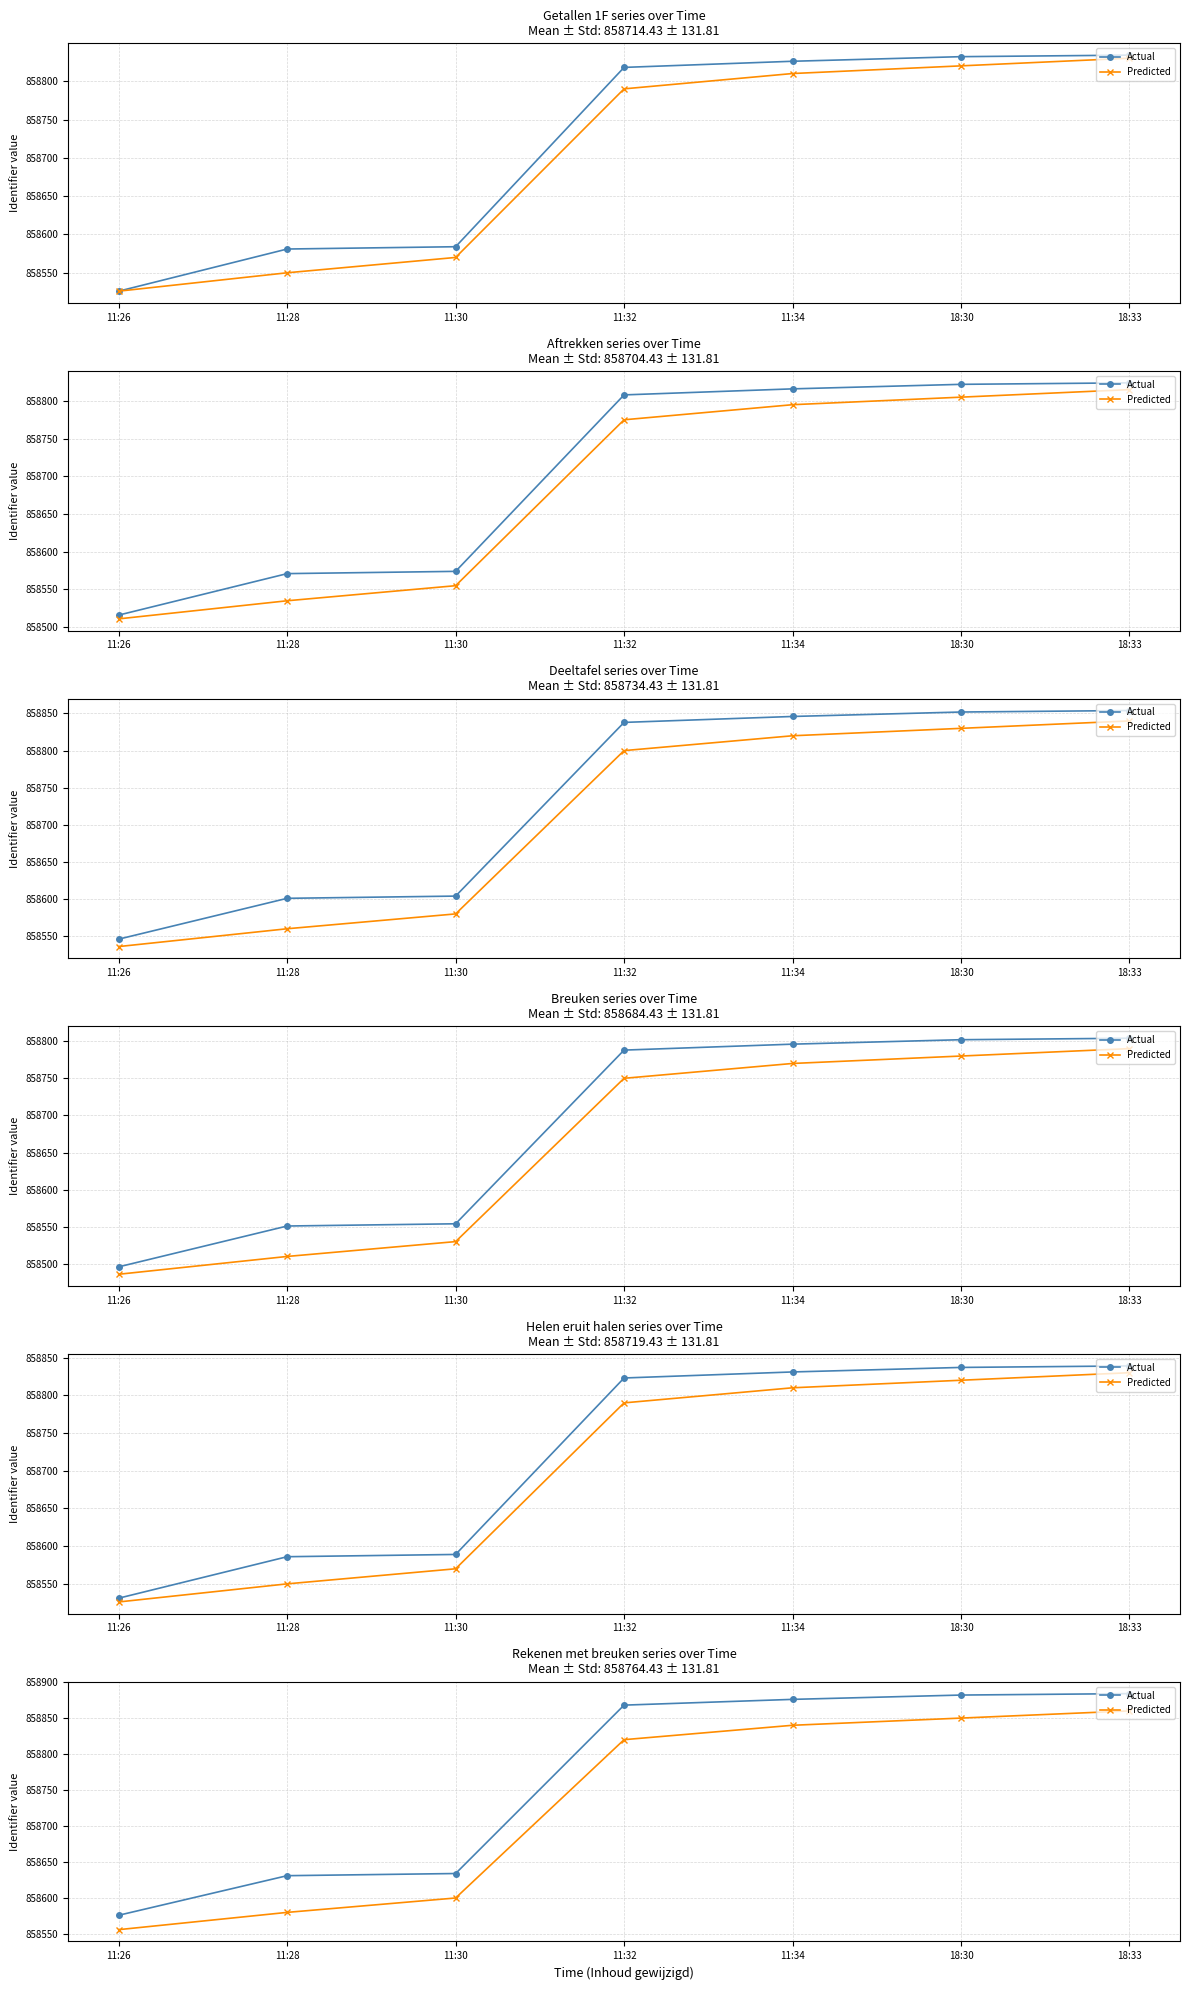

What is the approximate value of Actual at 11:32?

858868